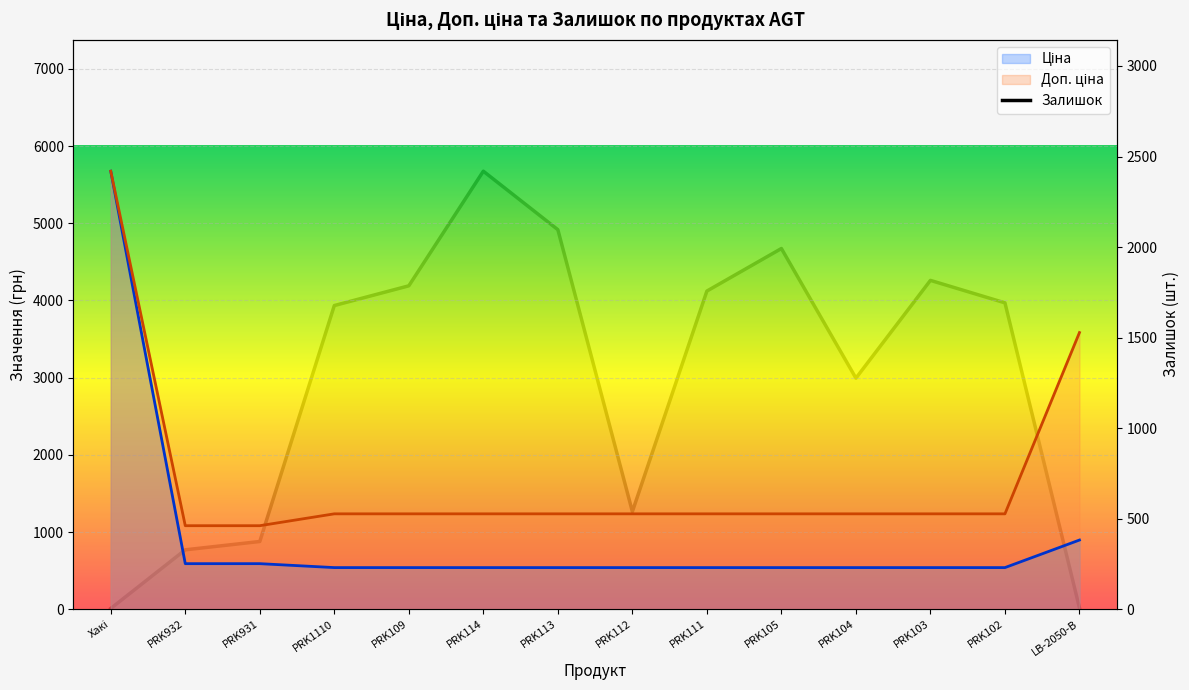

Which series has the largest total across all categories?

Доп. ціна